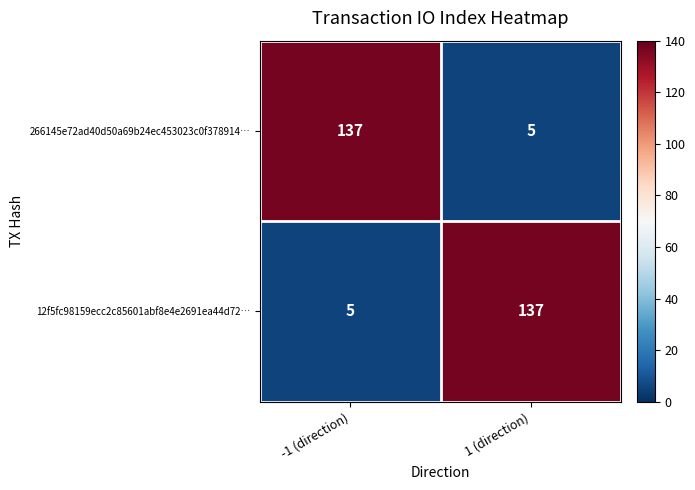

What is the difference between the highest and lowest values at -1 (direction)?

132